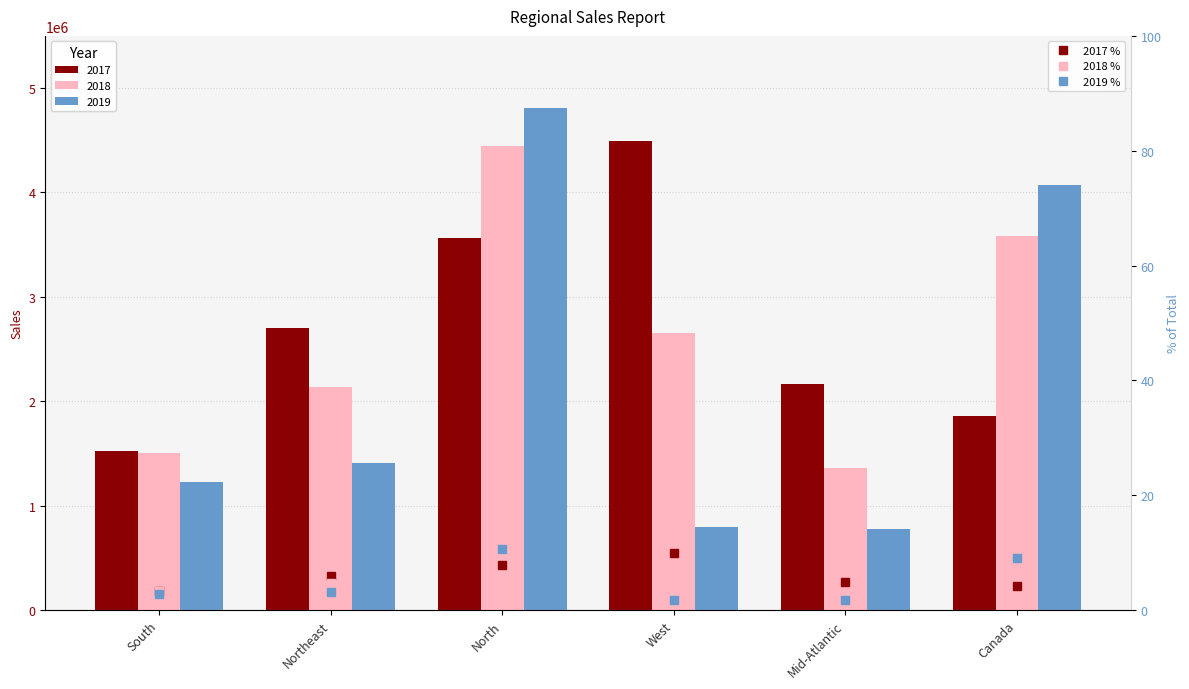

Between North and West, which series saw the biggest shift?

2019 %